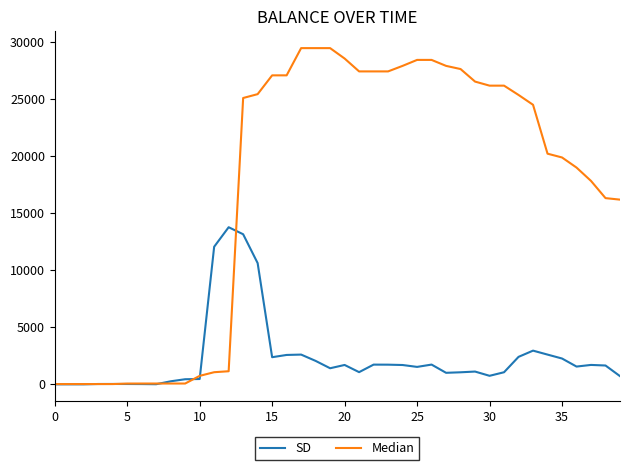

Which series has the largest range (max minus min)?

Median